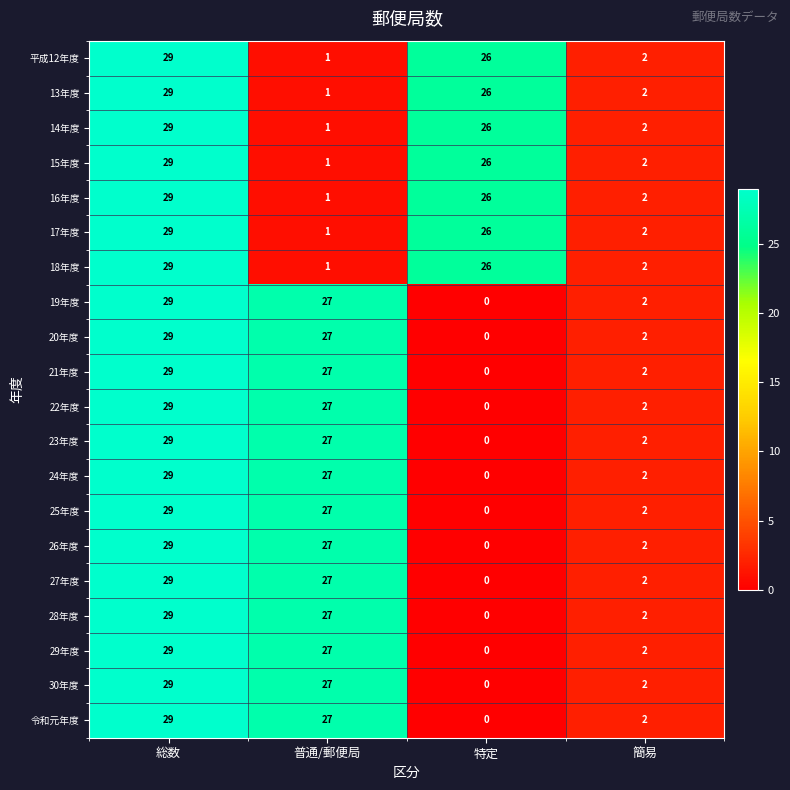

What is the difference between the maximum and minimum values in the 23年度 series?

29